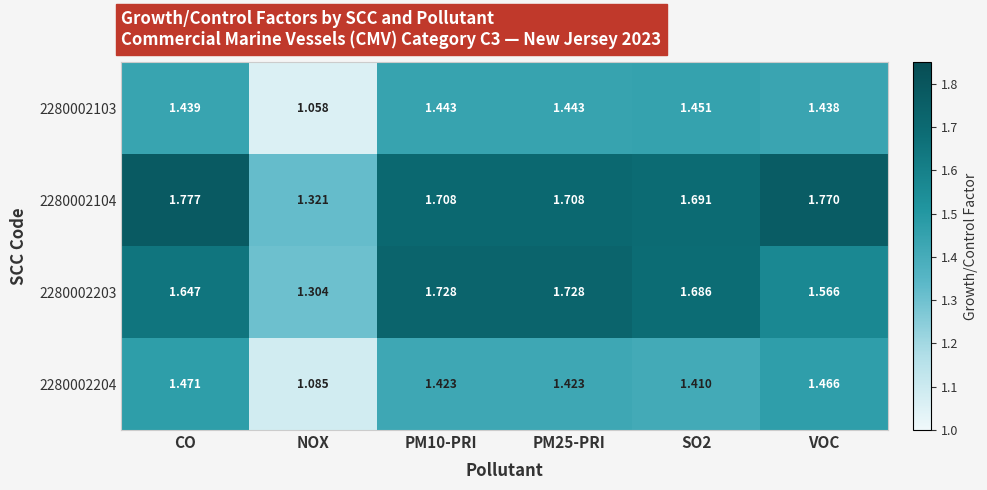

Which category has the lowest value in the 2280002104 series?

NOX